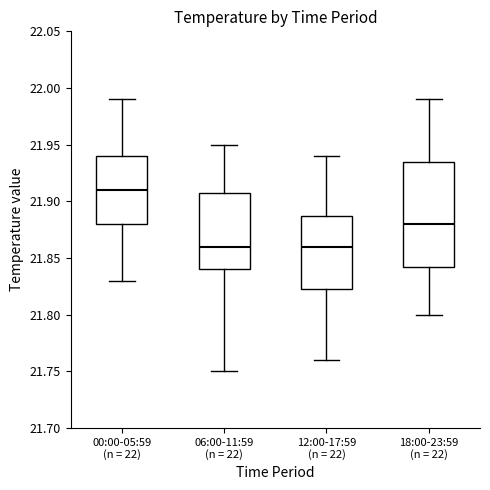

Comparing the boxes themselves (not the whiskers), which one is the tallest?

18:00-23:59 (n = 22)